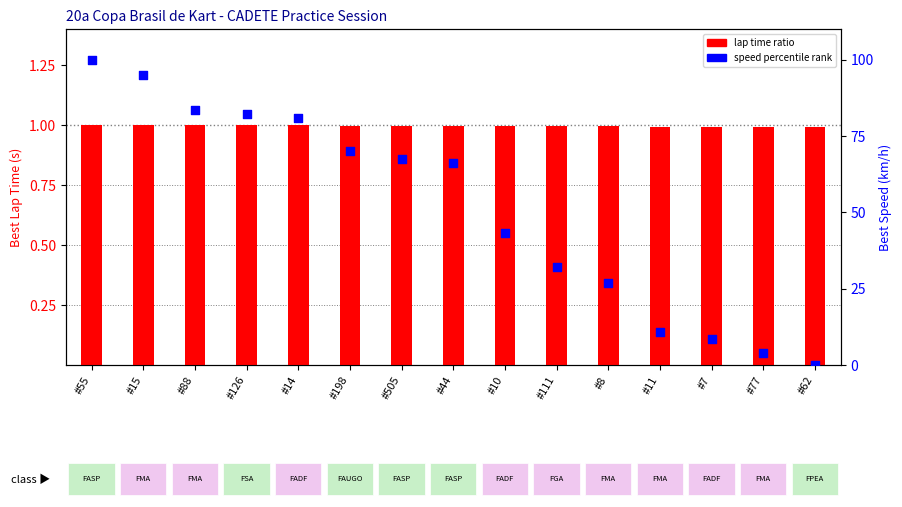

At which category is the sum across all series the highest?

#55